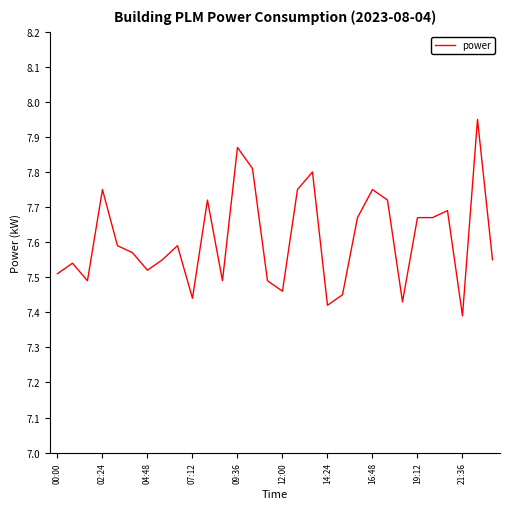

Is this an area chart (filled region under the line)?

No